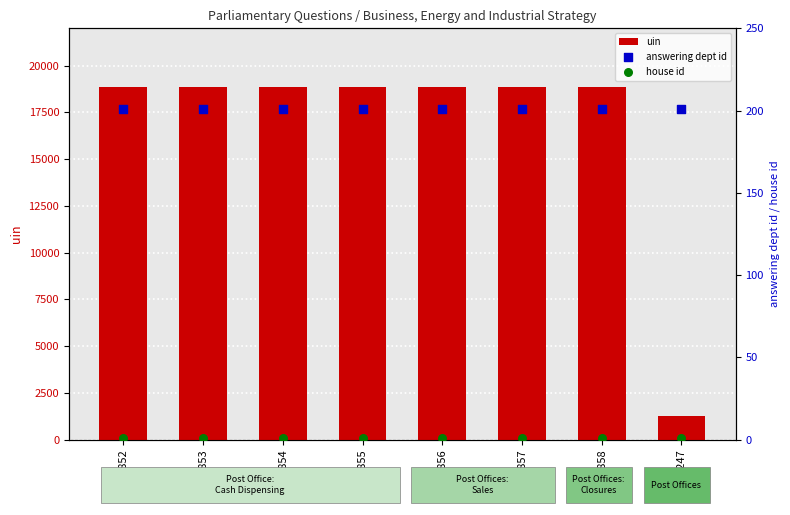

Which series contains the lowest Y value?

house id